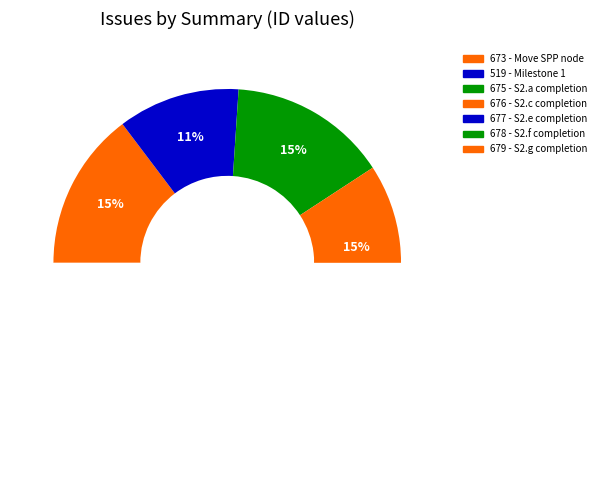

What is the ratio of the value at 519 to the value at 677?

0.8